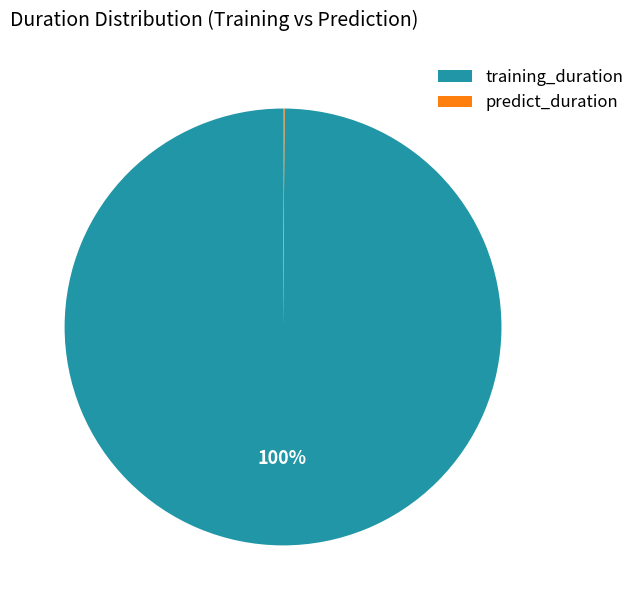

To the nearest percent, what portion does training_duration represent?

100%